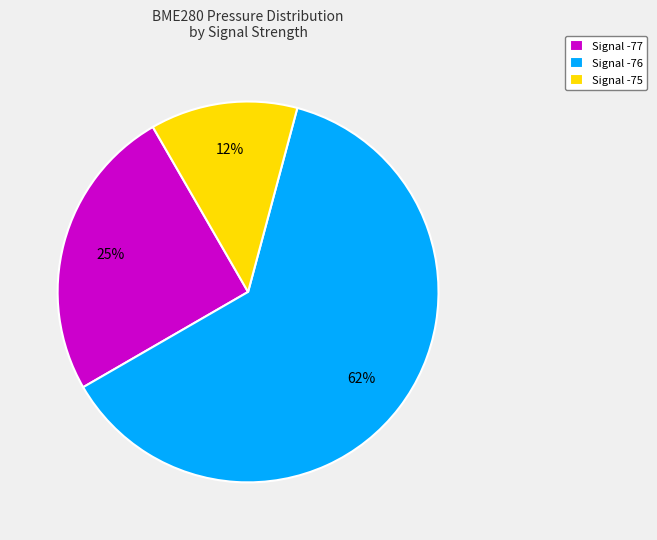

Between Signal -75 and Signal -76, which is larger?

Signal -76